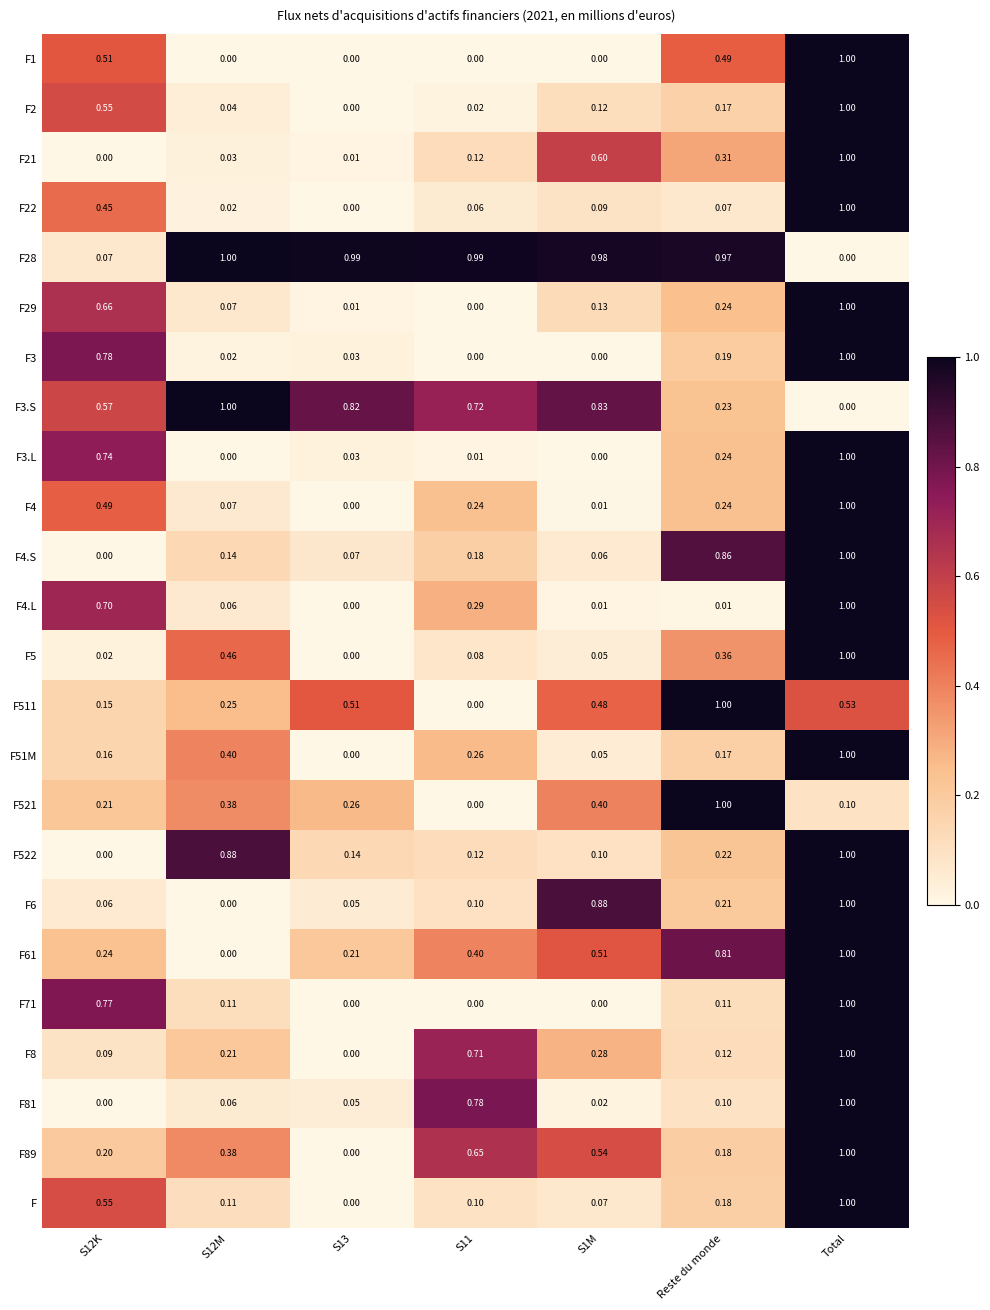

Is the value of F3 at Reste du monde greater than the value of F3.S at S1M?

No